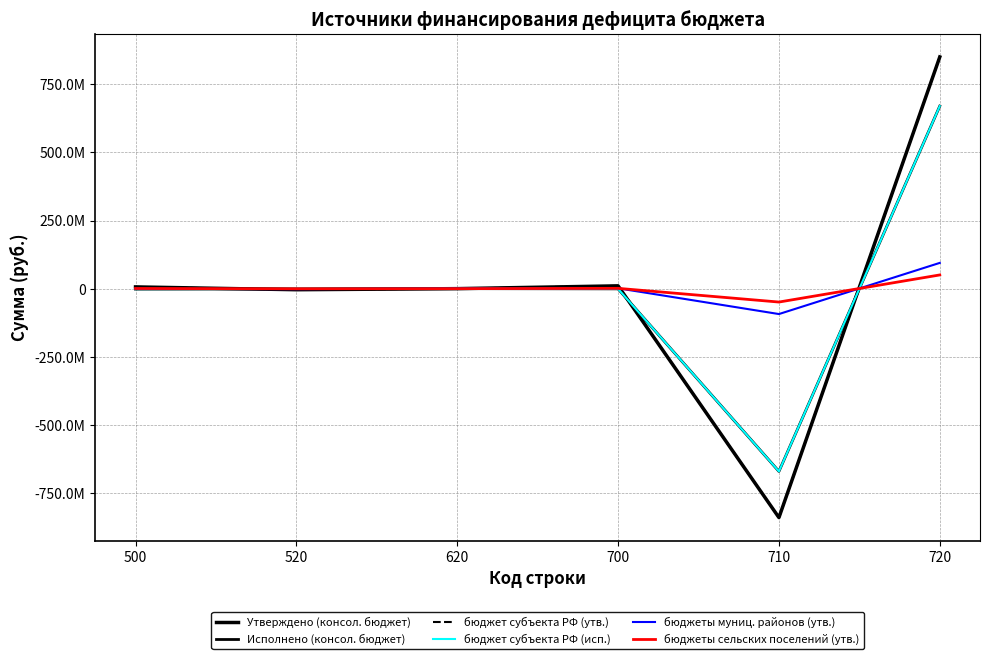

Is this an area chart (filled region under the line)?

No